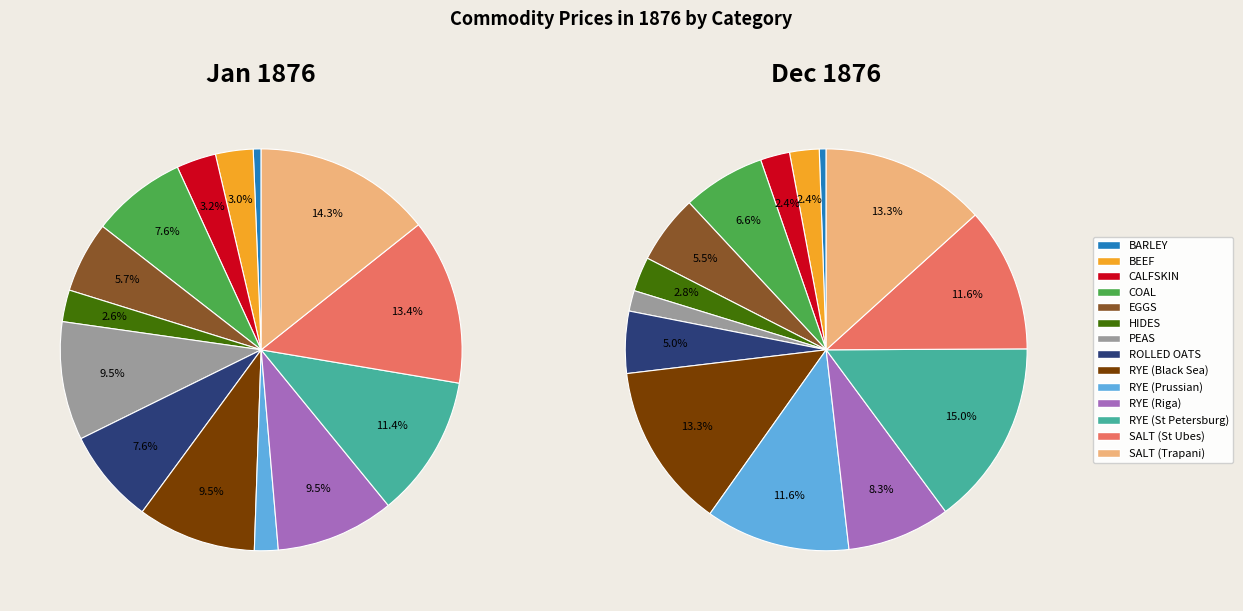

At BARLEY, list the series in order from smallest to largest.

1876-01, 1876-12